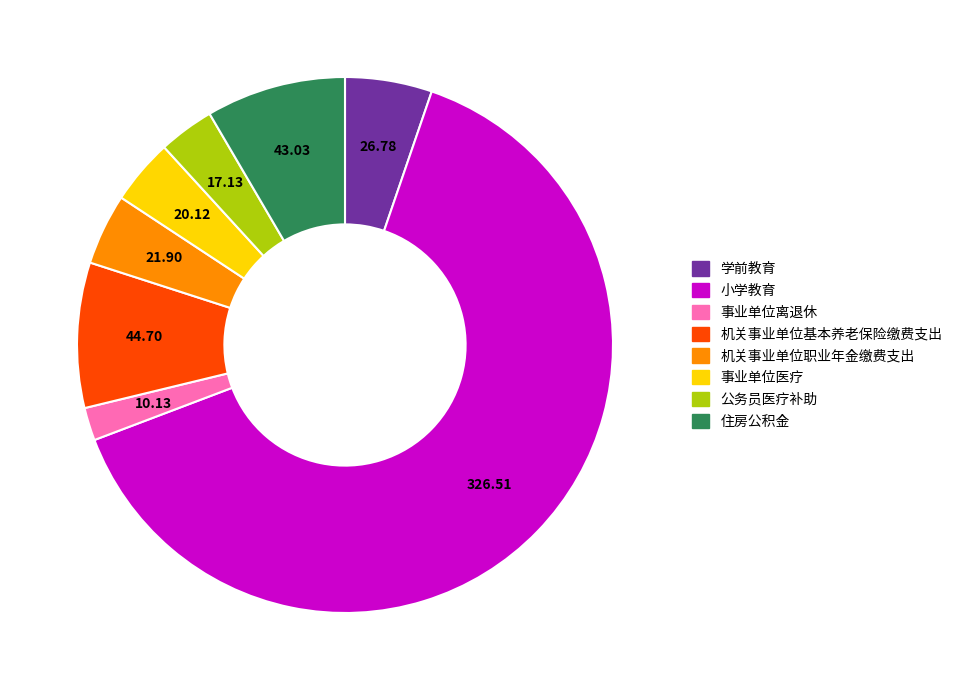

Is the sum of 机关事业单位职业年金缴费支出 and 学前教育 greater than half?

No